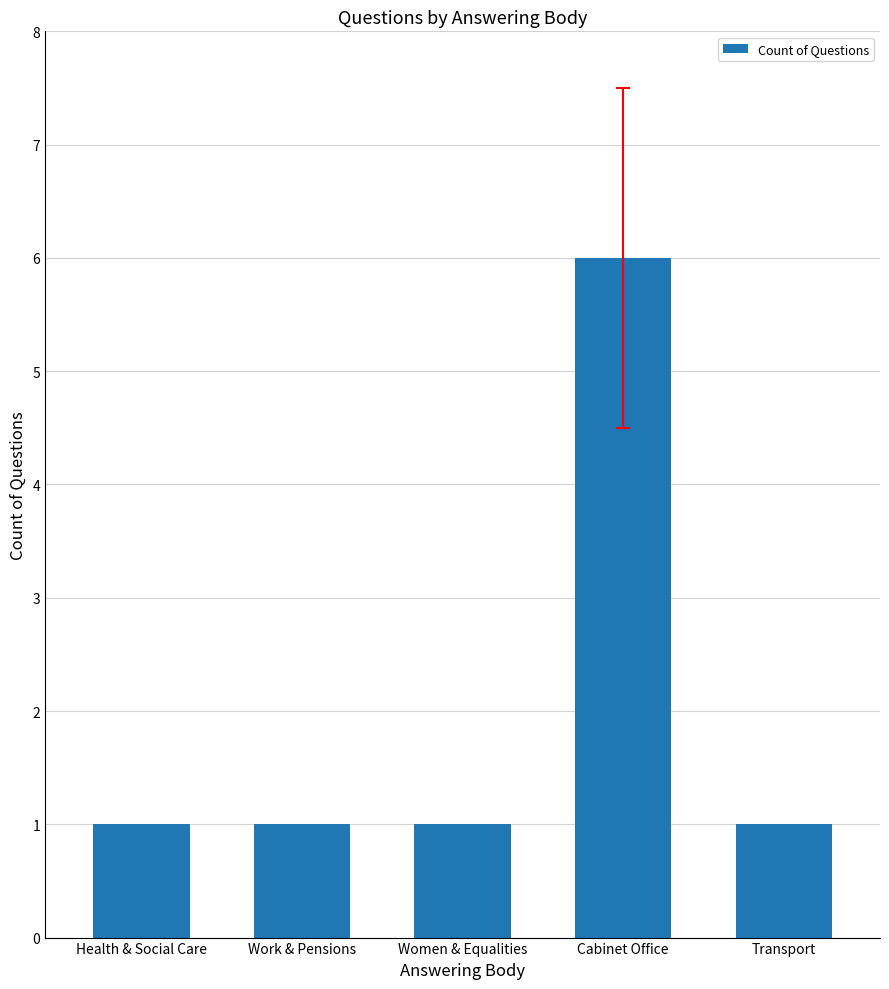

The chart shows a value of 1 at Transport. True or false?

True